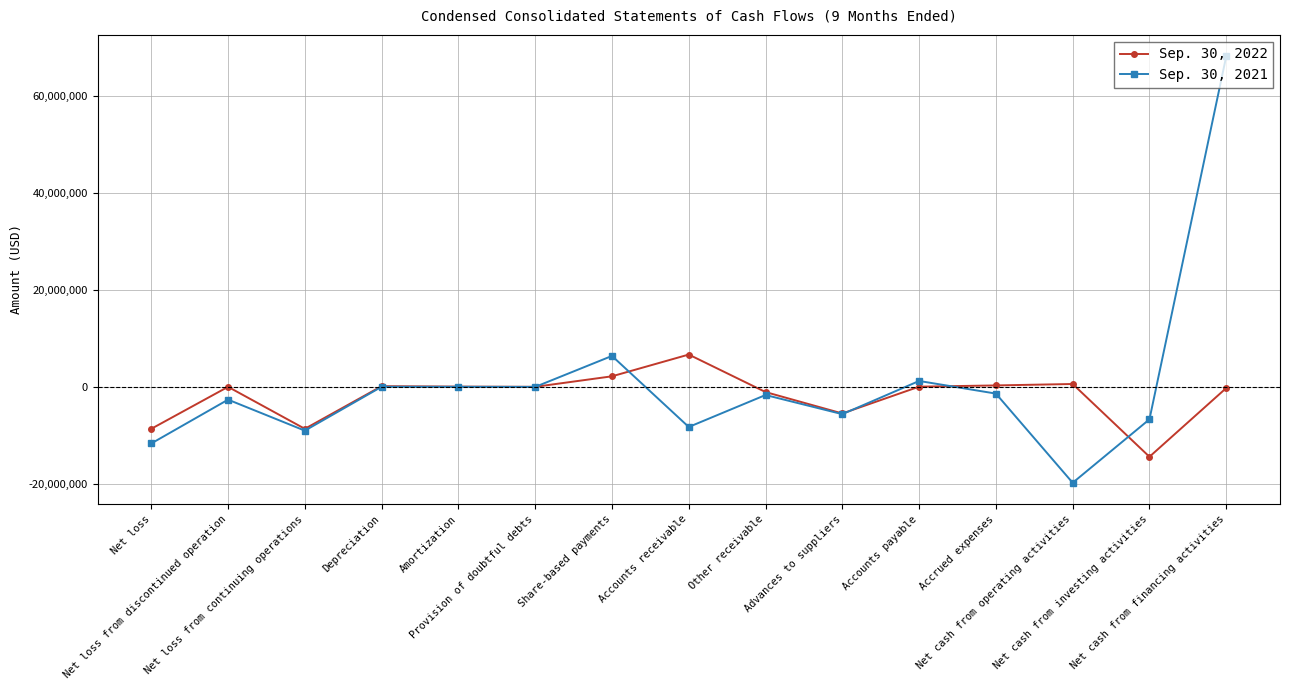

Is it true that Sep. 30, 2022 equals 1778075 at Accounts receivable?

False